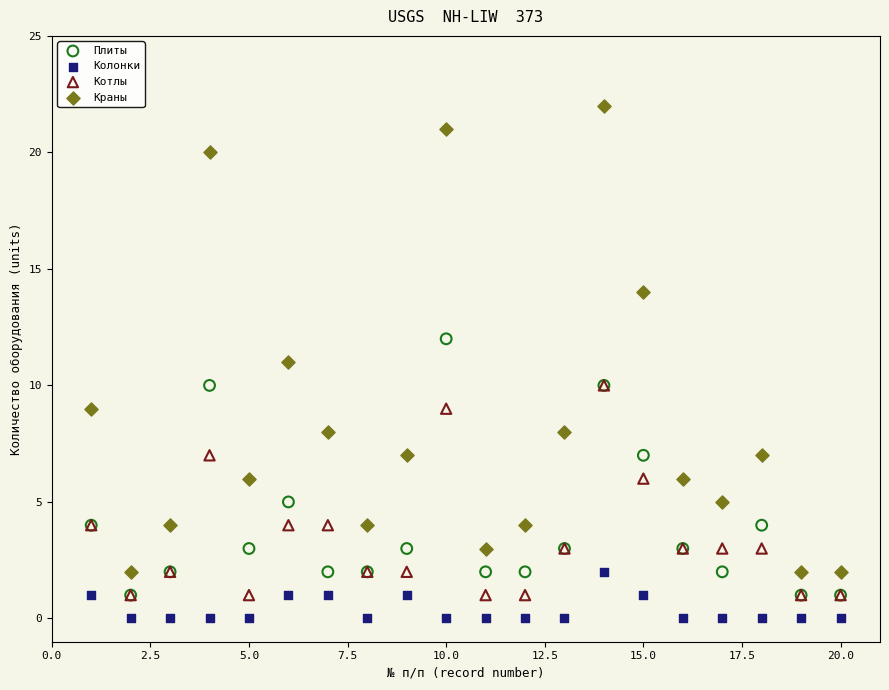

What are all the series names shown in the legend?

Плиты, Колонки, Котлы, Краны